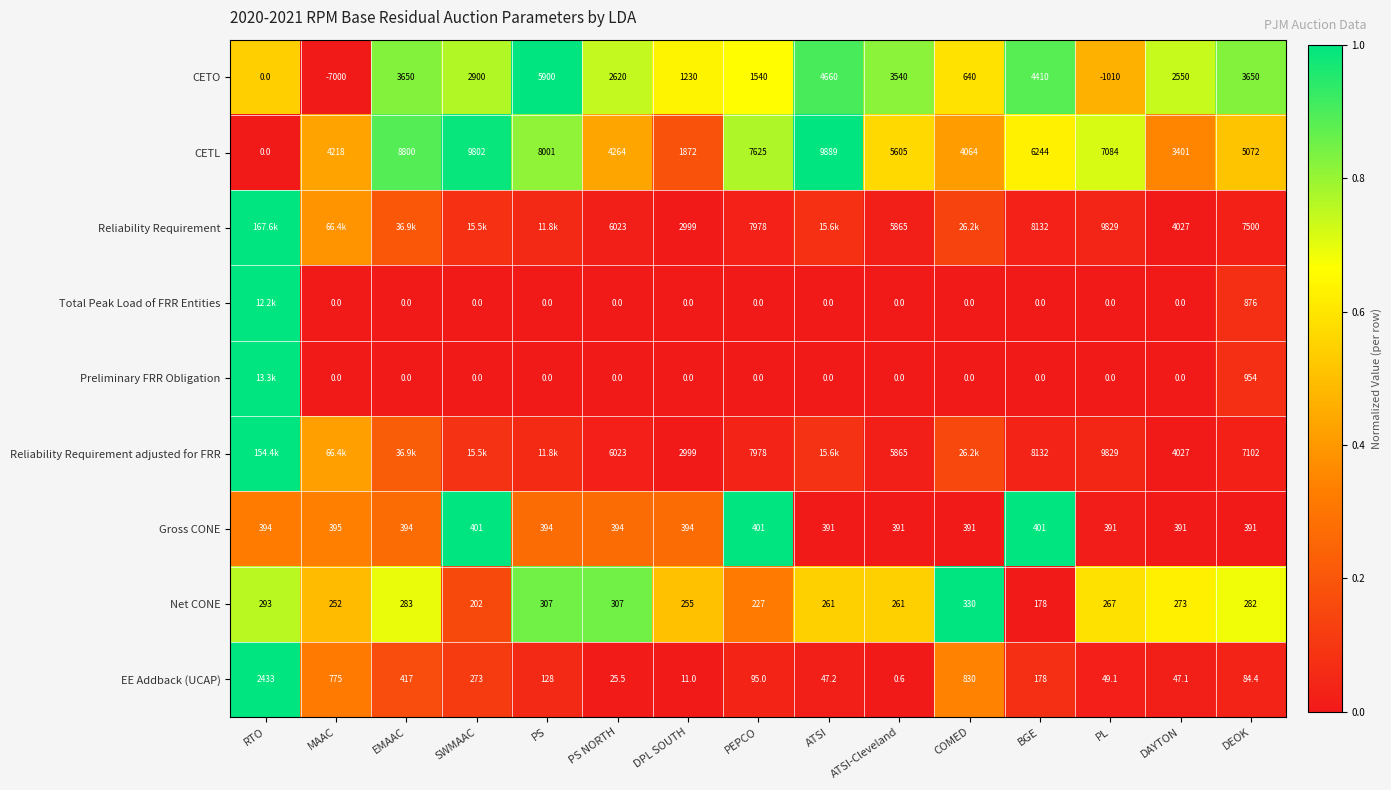

At which label does EE Addback (UCAP) reach its peak?

RTO